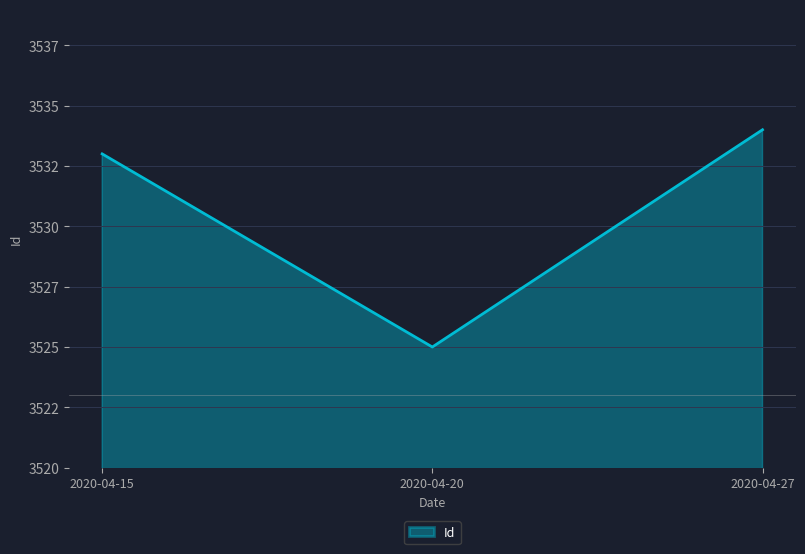

Does the chart display data point markers on the line(s)?

No